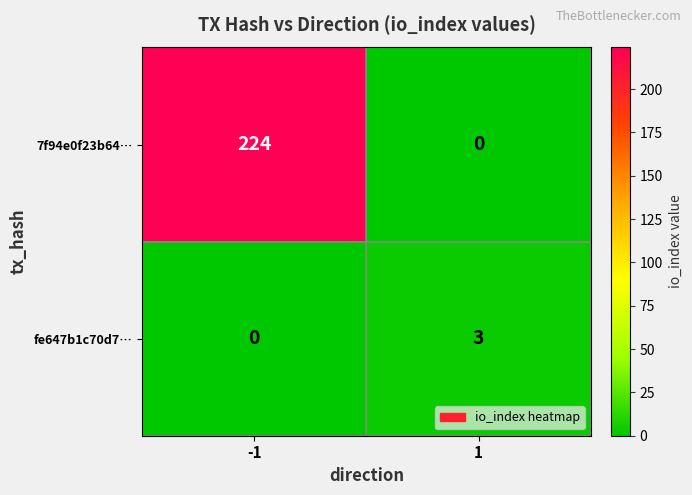

What is the difference between the maximum and minimum values in the fe647b1c70d7… series?

3